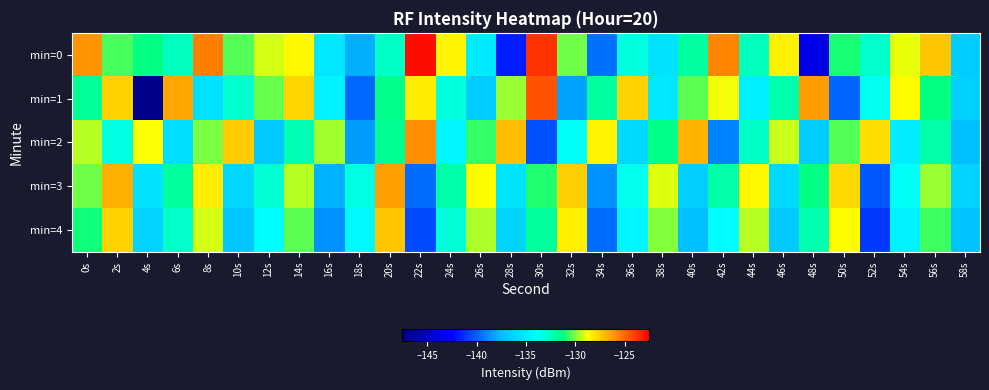

Between 46s and 40s, which is larger?

46s